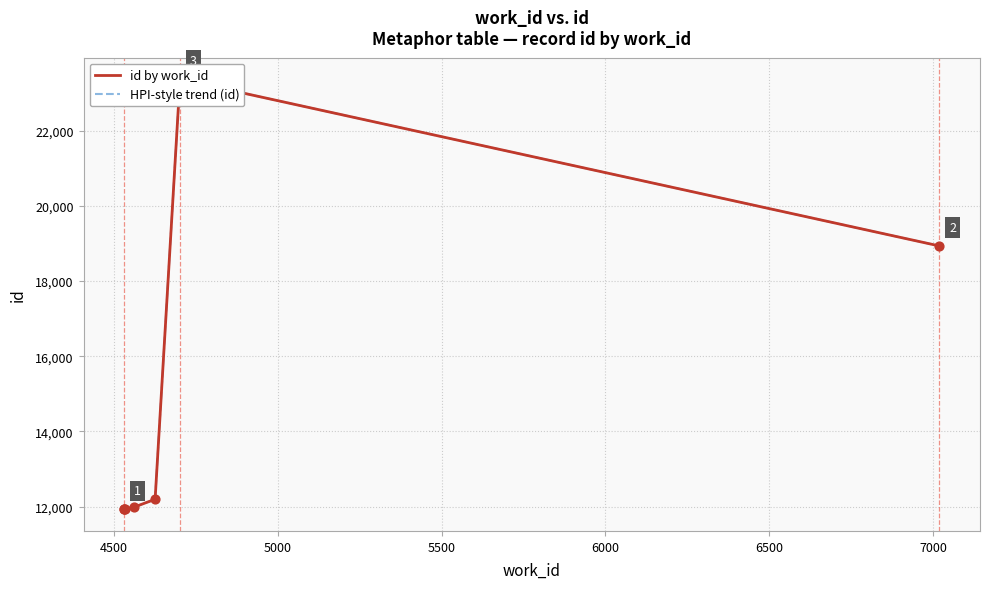

Which series reaches the minimum Y coordinate?

id by work_id